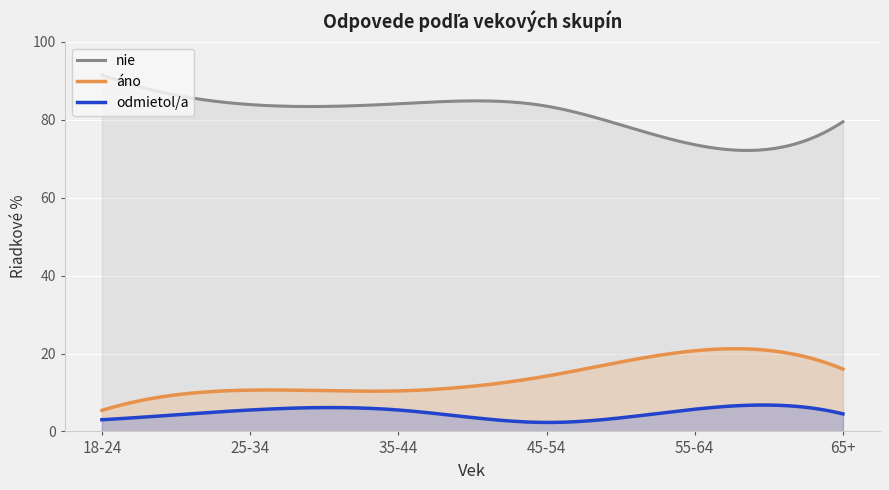

What is the difference between the maximum and minimum values in the nie series?

19.4